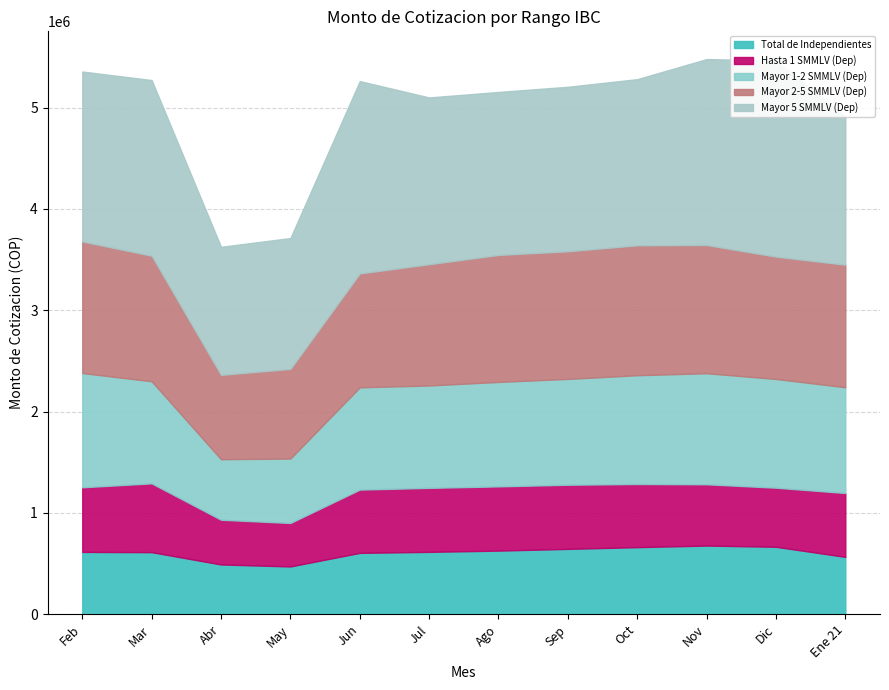

What is the minimum value shown in the chart?

429221.3